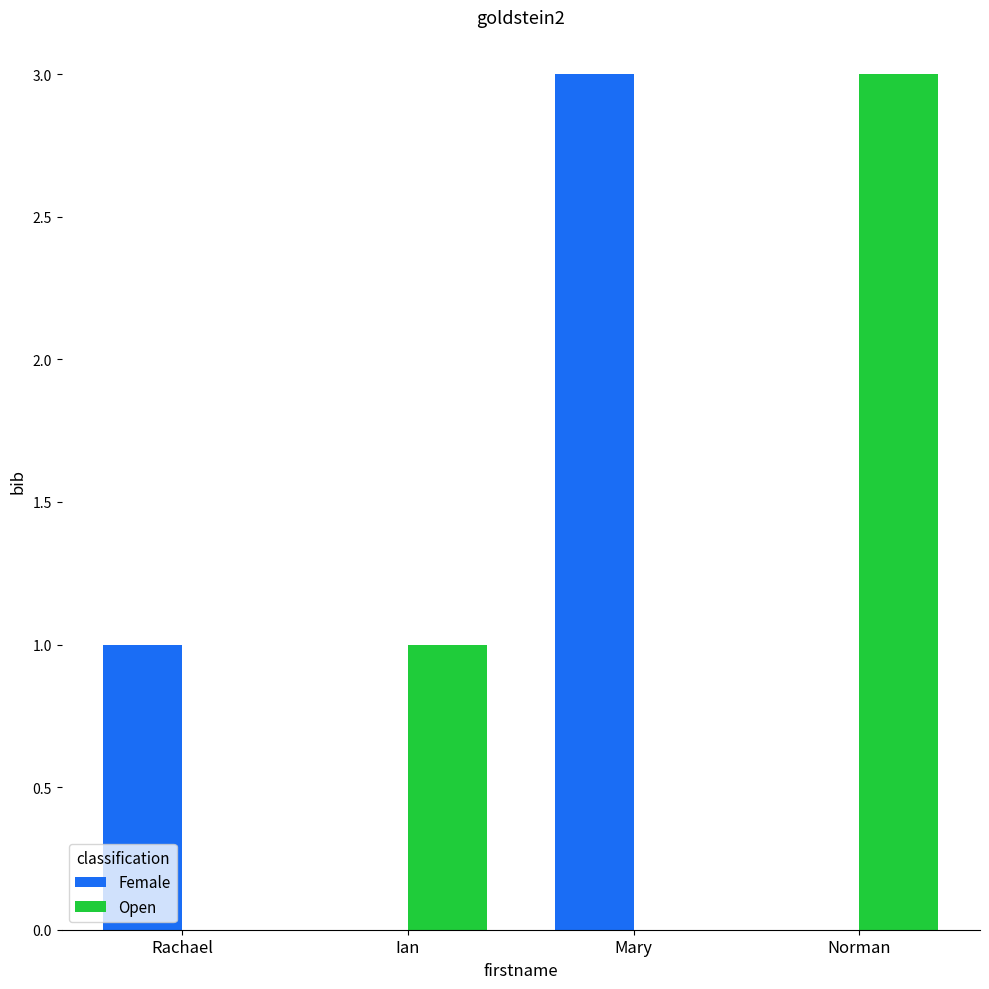

The Female series shows 1 at Norman. True or false?

False